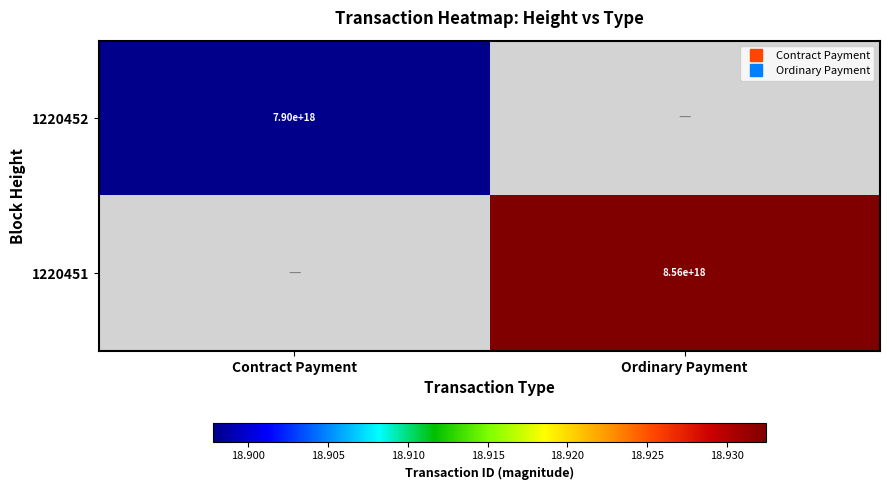

At Ordinary Payment, list the series in order from largest to smallest.

1220452, 1220451